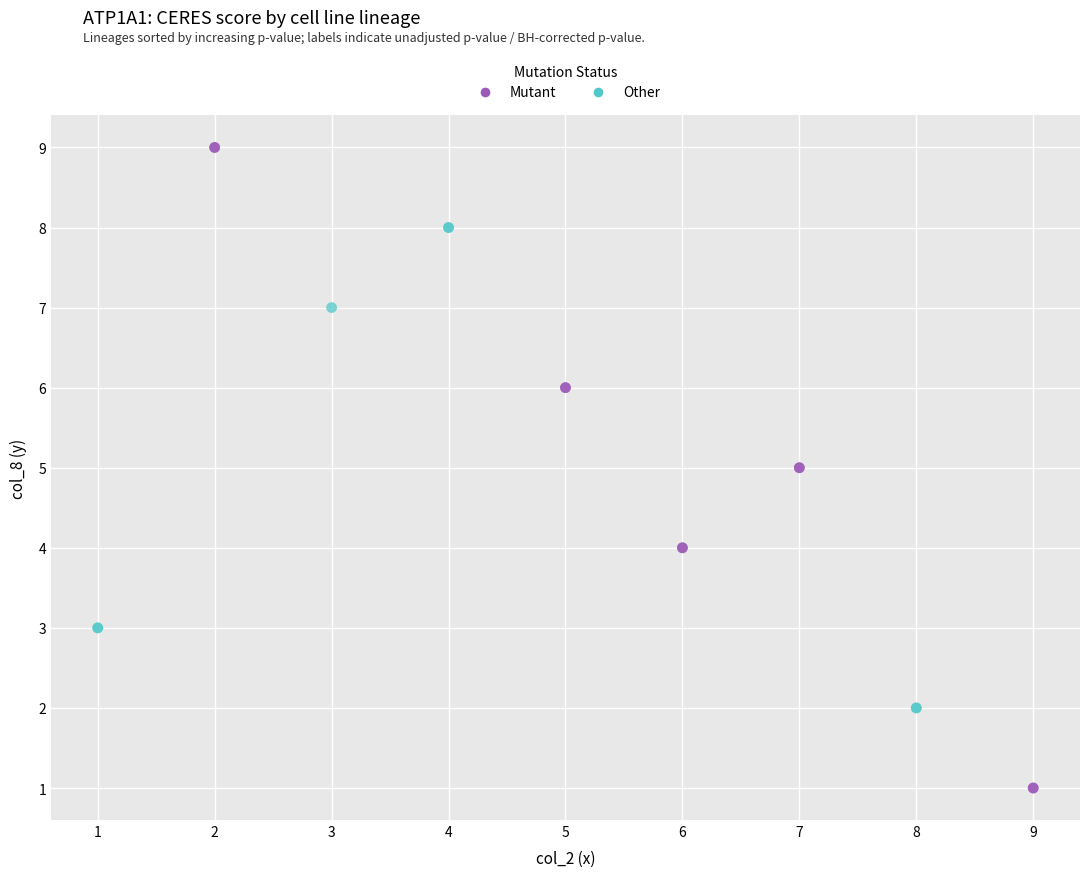

Which series contains the highest Y value?

Mutant